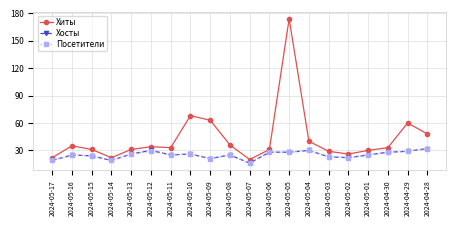

Reading left to right, list all the values displayed in this chart.

Хиты: 22	35	31	22	31	34	33	68	63	36	20	31	174	40	29	26	30	33	60	48
Хосты: 19	25	24	19	26	30	25	26	21	25	16	28	28	30	23	22	25	28	29	32
Посетители: 19	25	24	19	26	29	25	26	21	25	16	28	28	30	23	22	25	28	29	32